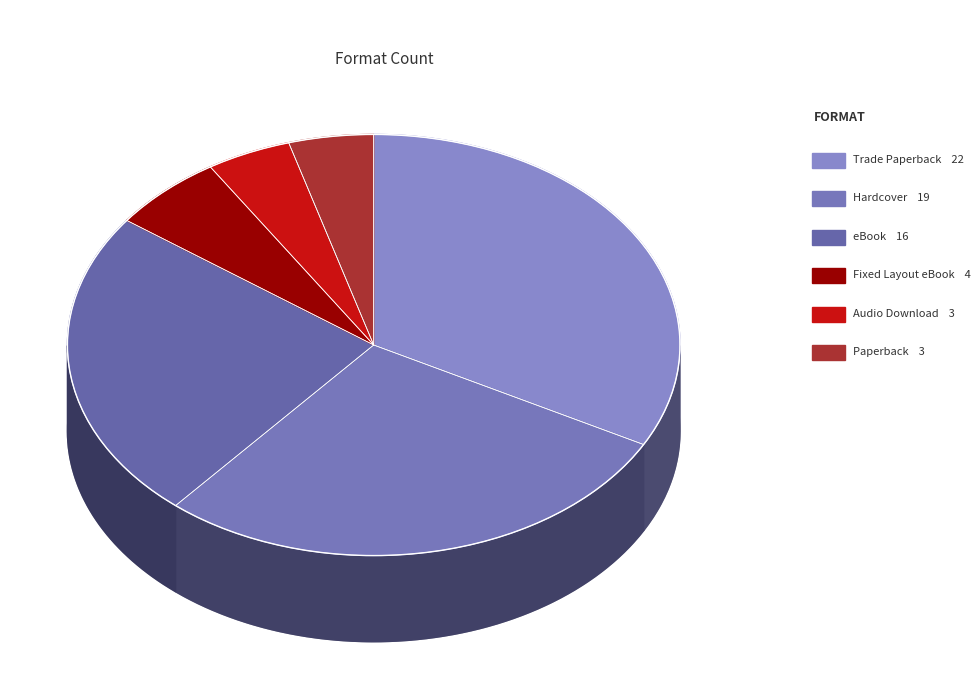

Does Audio Download represent more than half of the total?

No